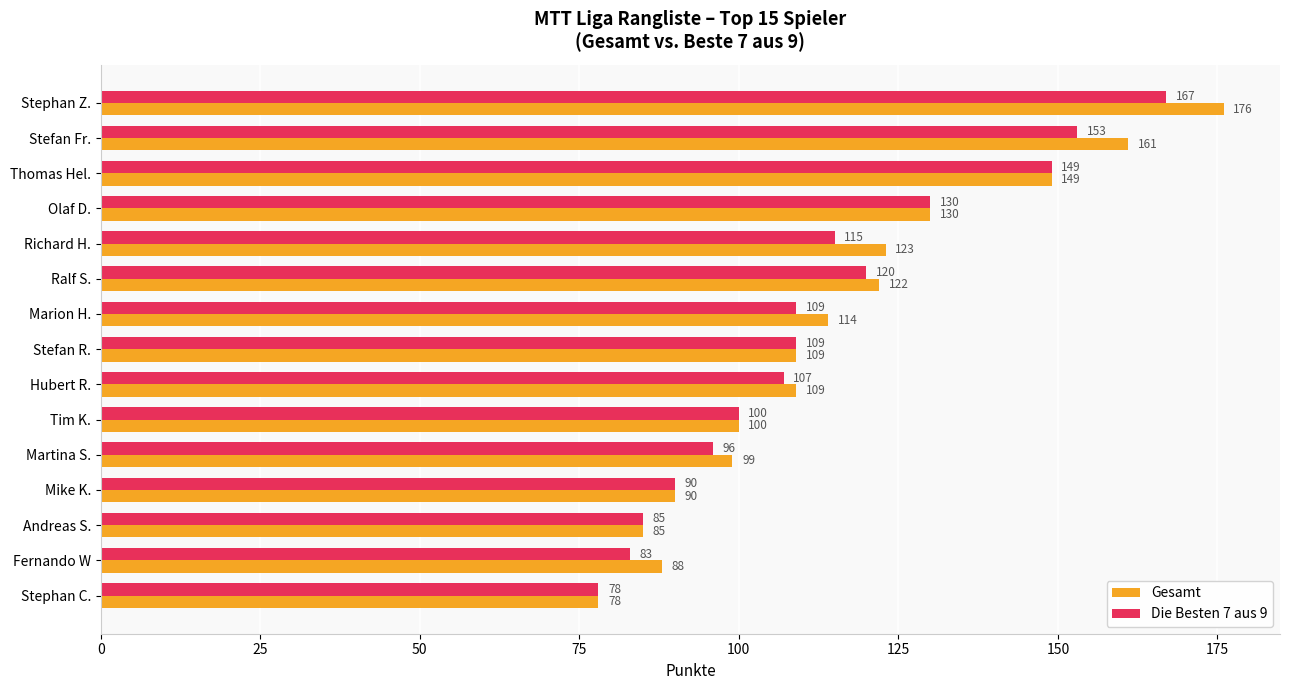

Rank the series by their maximum value, from lowest to highest.

Die Besten 7 aus 9, Gesamt